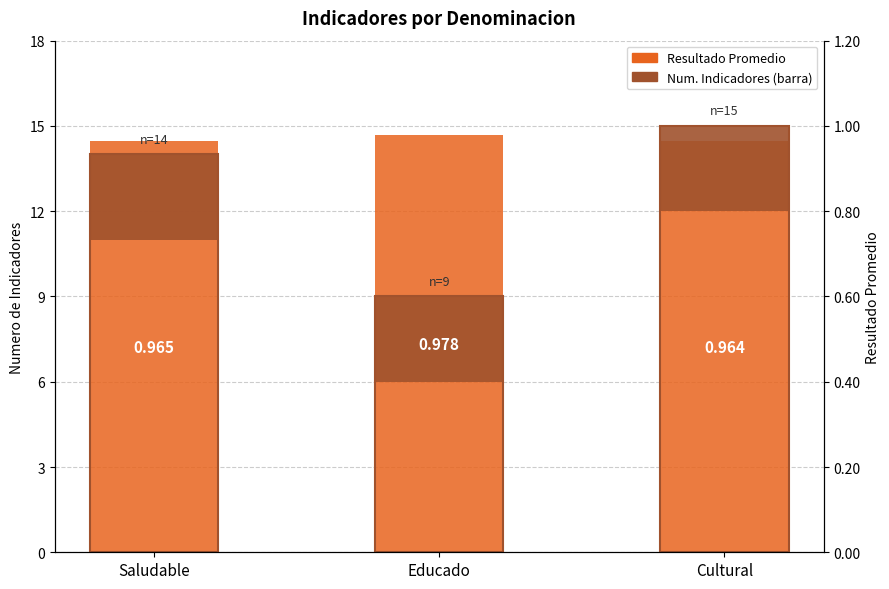

The Resultado Promedio (rango) series shows 22.5 at Educado. True or false?

False